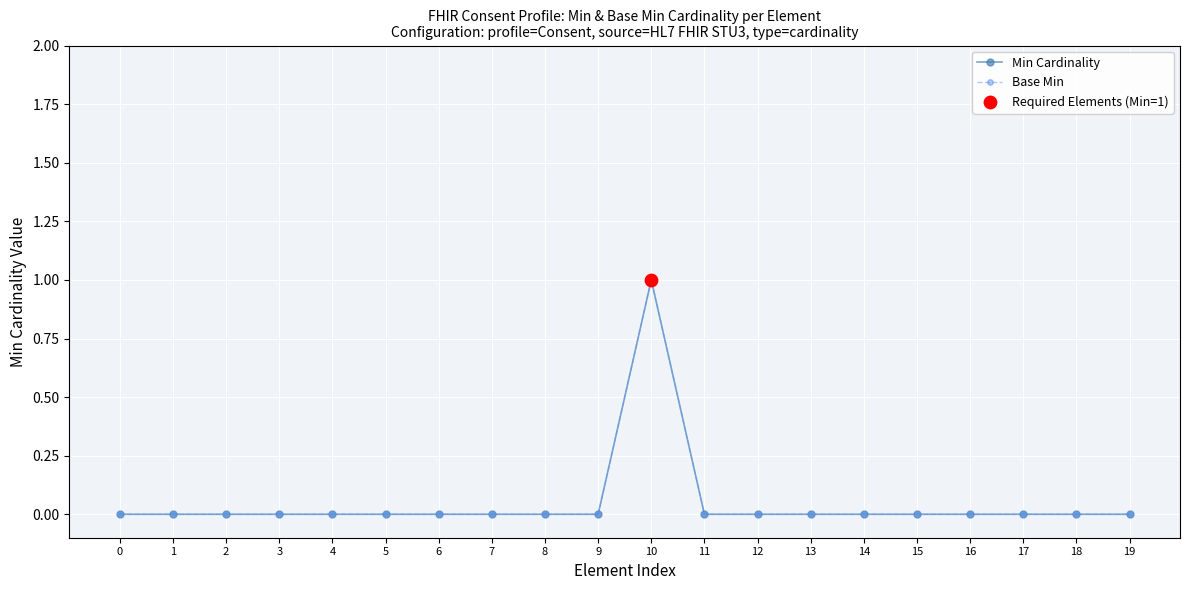

Which series has the largest total across all categories?

Min Cardinality